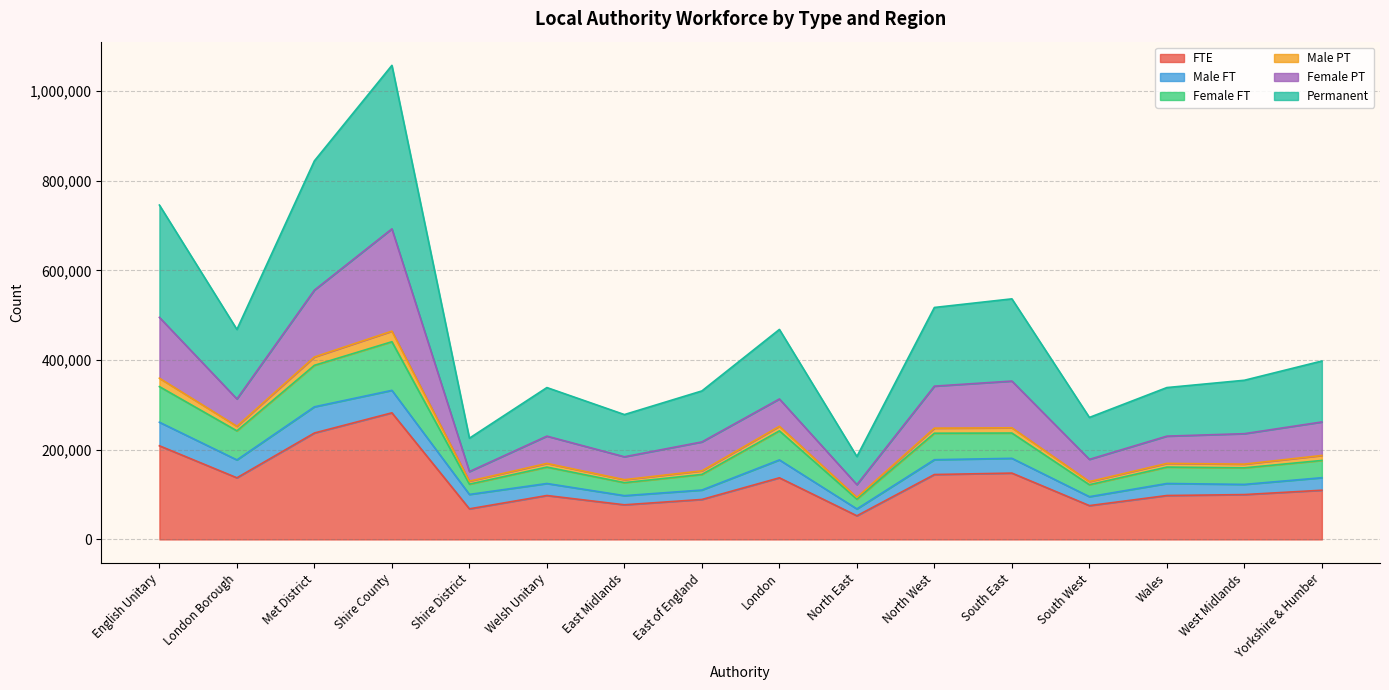

Between English Unitary and Shire District, which series saw the biggest shift?

Permanent